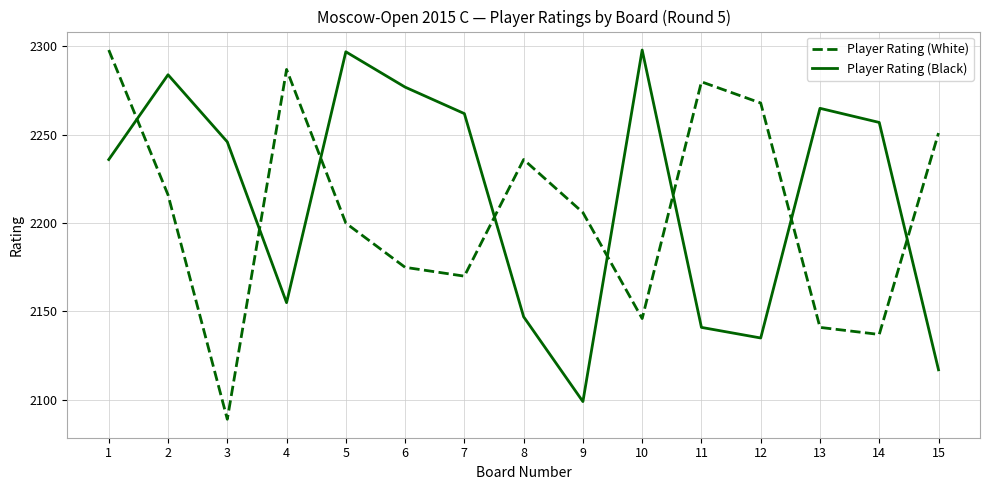

How many times do Player Rating (Black) and Player Rating (White) cross each other?

8